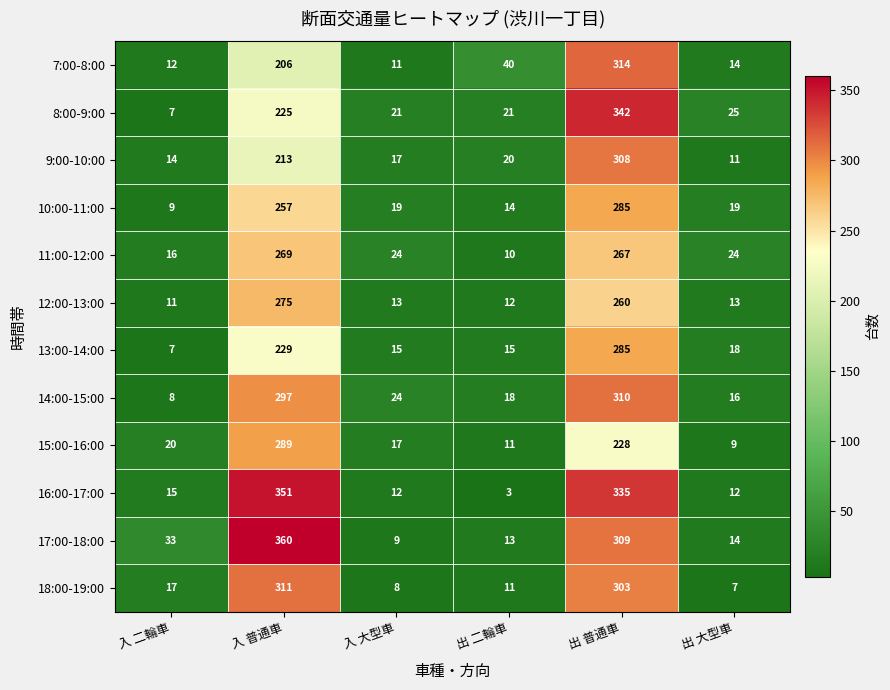

At which category is the sum across all series the highest?

出 普通車